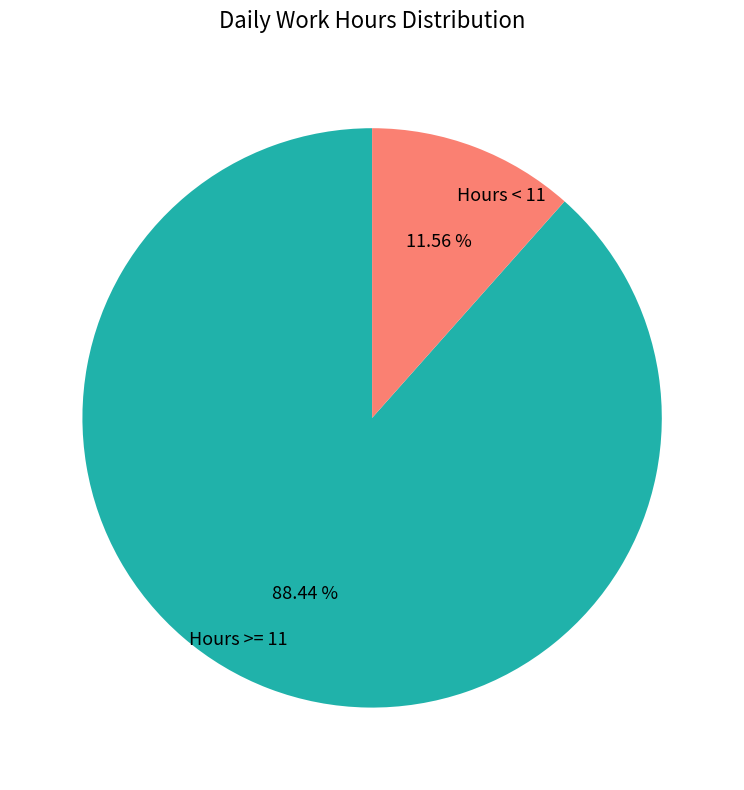

Between Hours >= 11 and Hours < 11, which is larger?

Hours >= 11